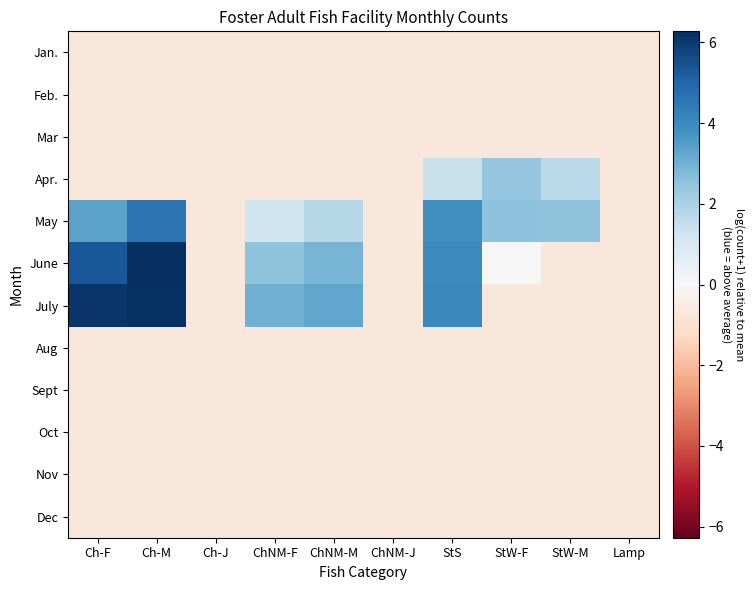

Rank the series by their maximum value, from lowest to highest.

Jan., Feb., Mar, Aug, Sept, Oct, Nov, Dec, Apr., May, July, June